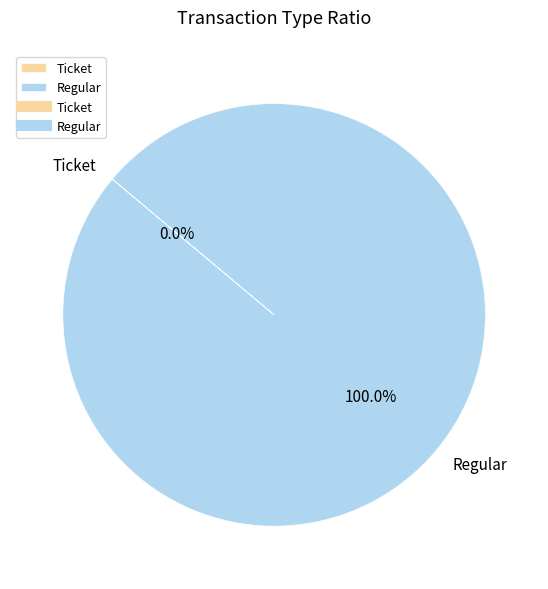

How many slices are in this pie chart?

2